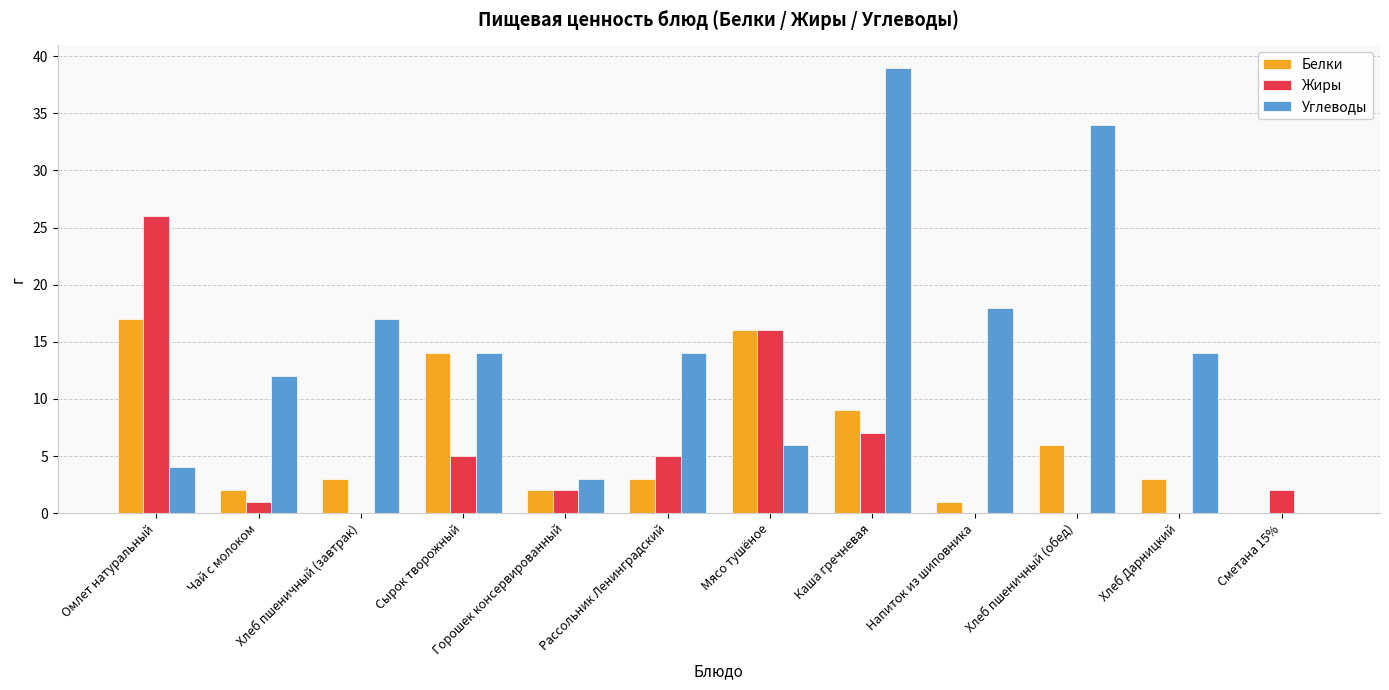

What is the sum of all Белки values?

76